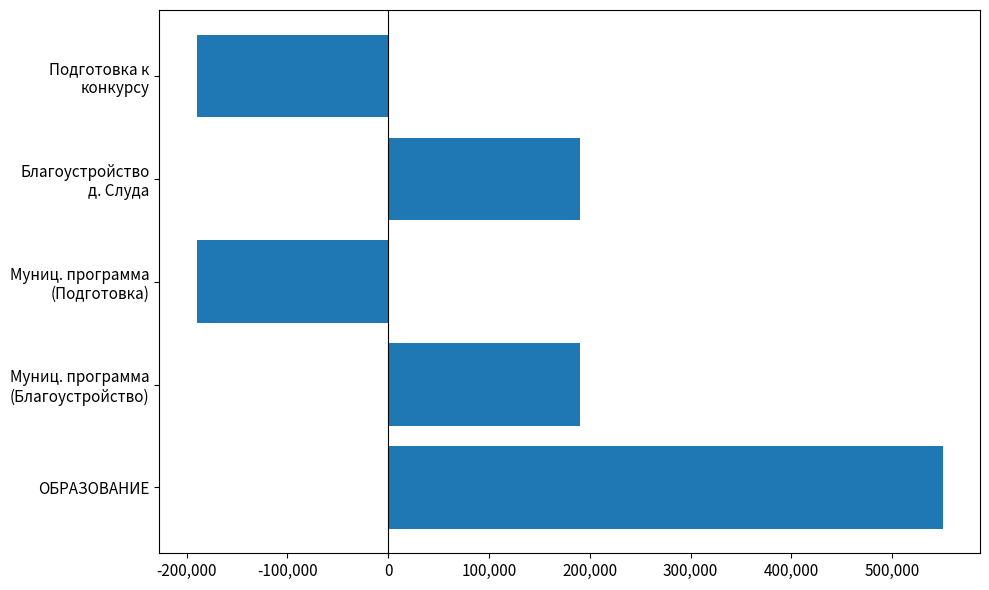

What is the sum of all values?

550000